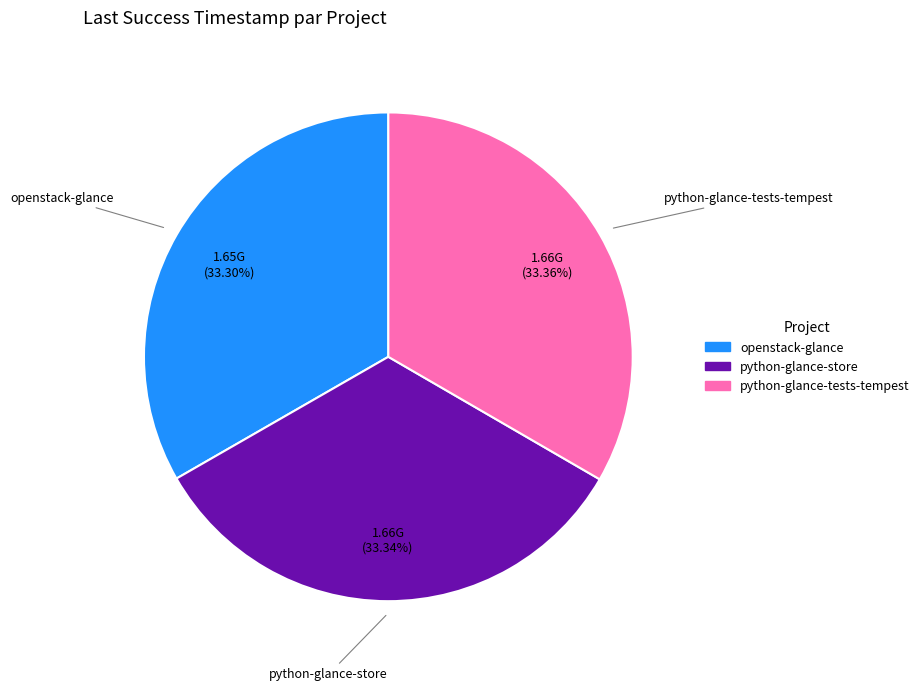

What is the ratio of the value at openstack-glance to the value at python-glance-tests-tempest?

1.0